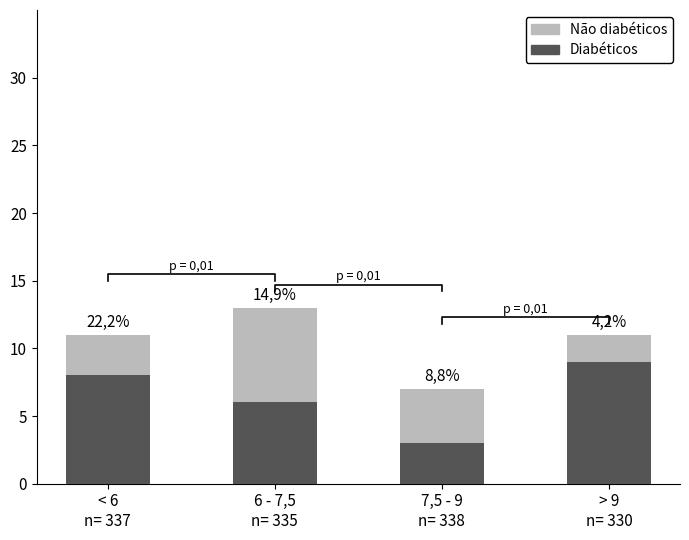

At which label is Diabéticos closest to 6?

6 - 7,5
n= 335